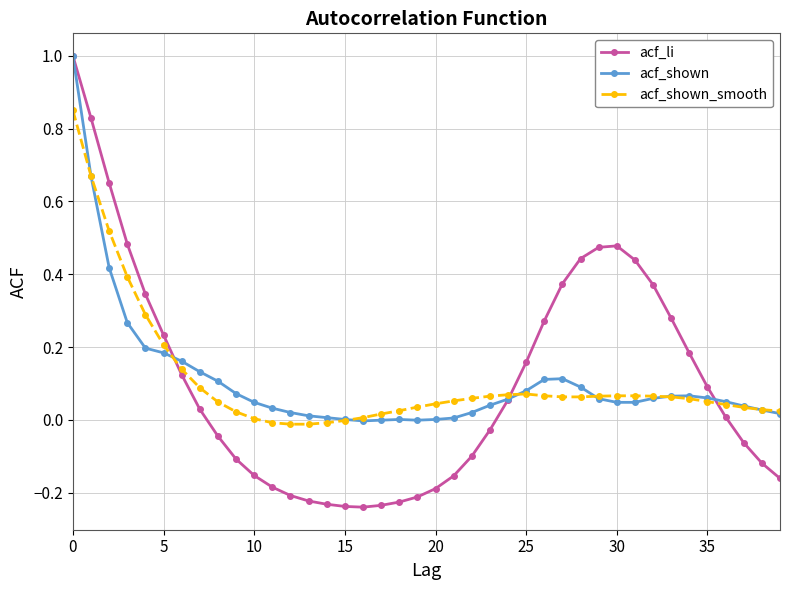

After their last crossing, which series has the higher values: acf_shown or acf_li?

acf_shown